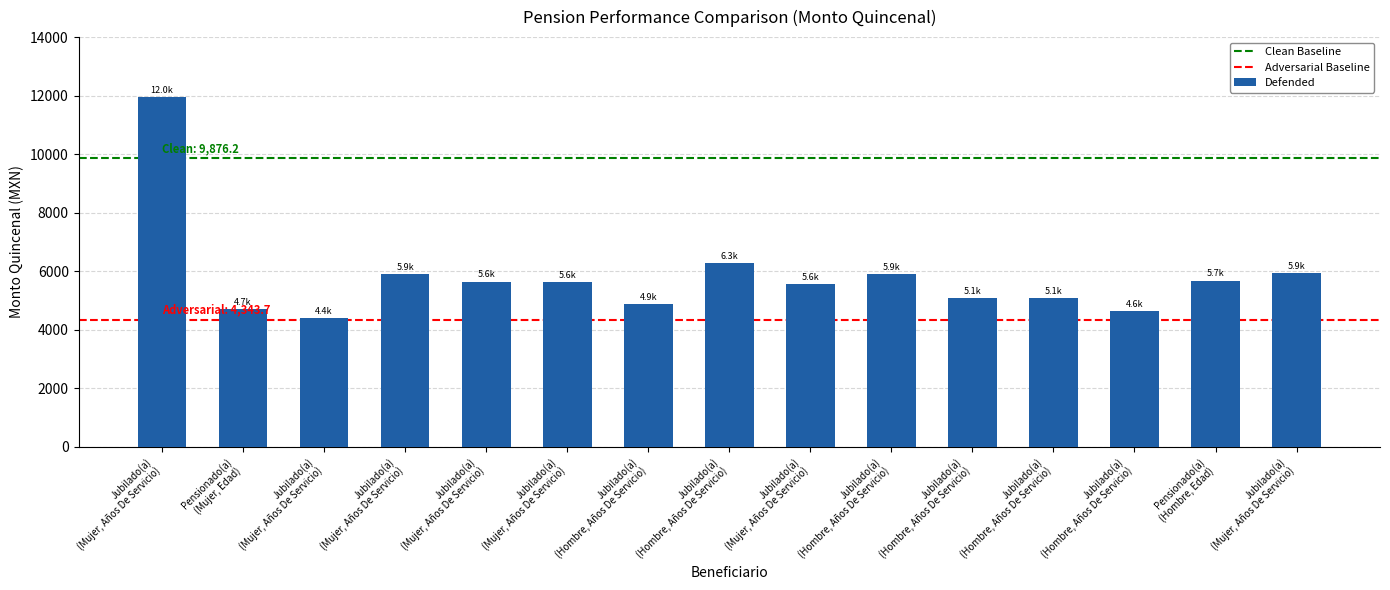

Are the bars horizontal?

No